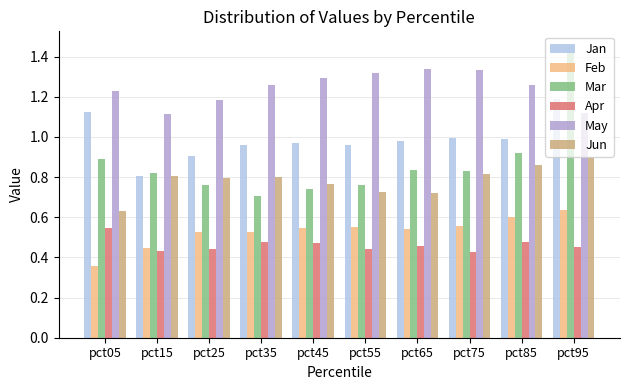

What are all the series names shown in the legend?

Jan, Feb, Mar, Apr, May, Jun